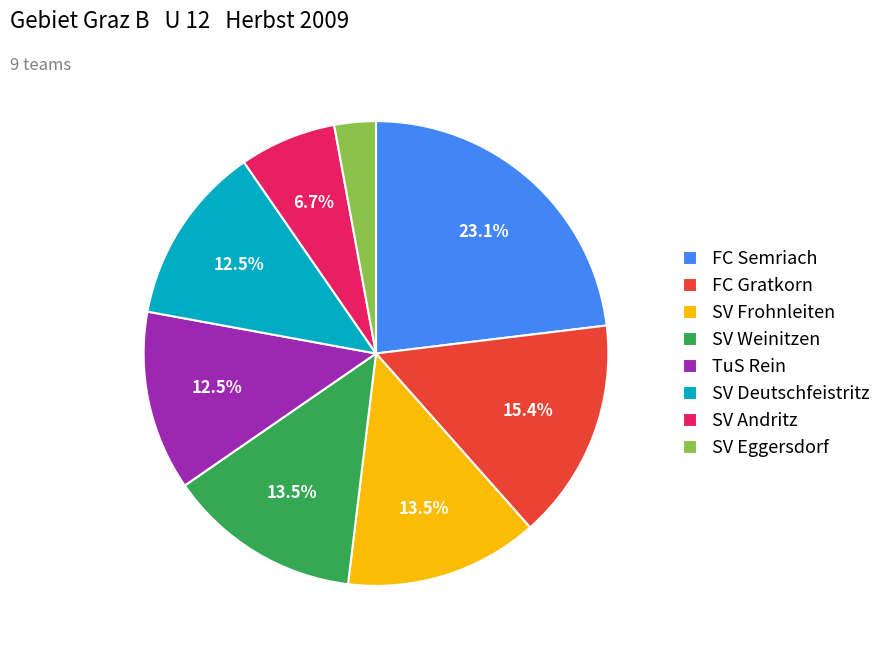

How many slices are in this pie chart?

8